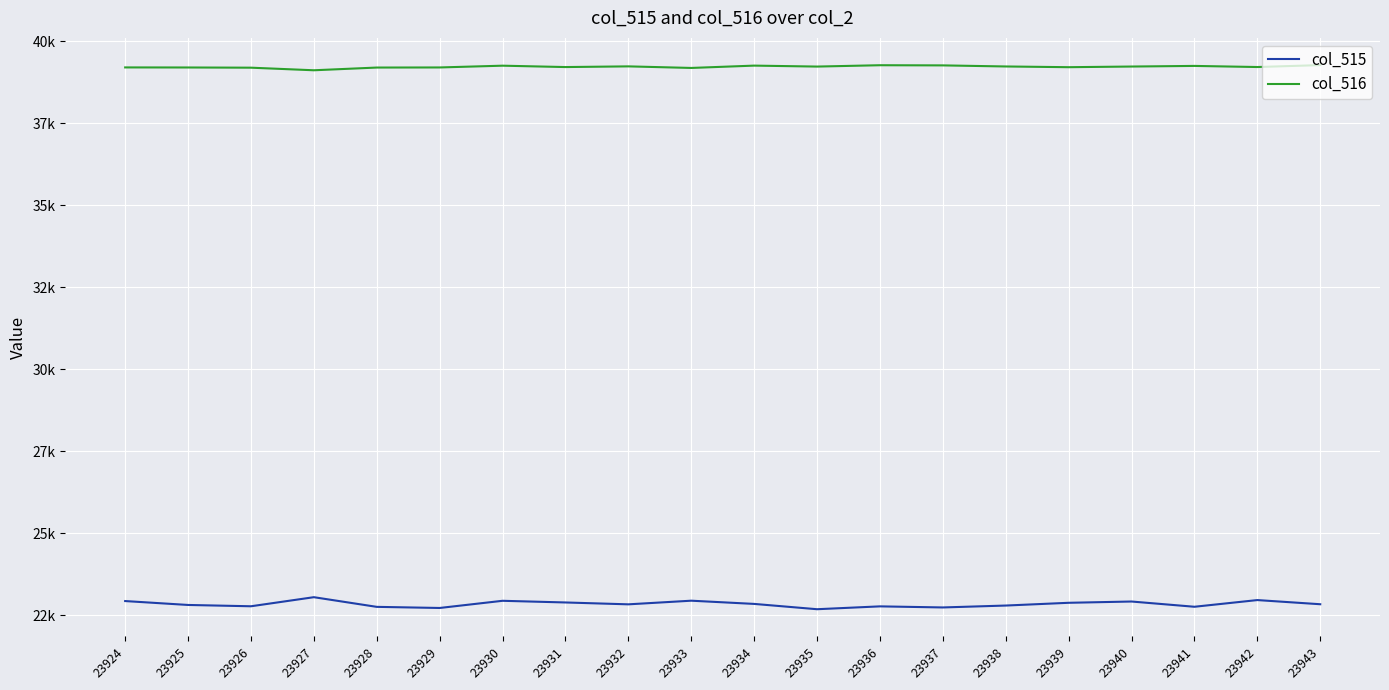

What is the minimum value for col_516?

39122